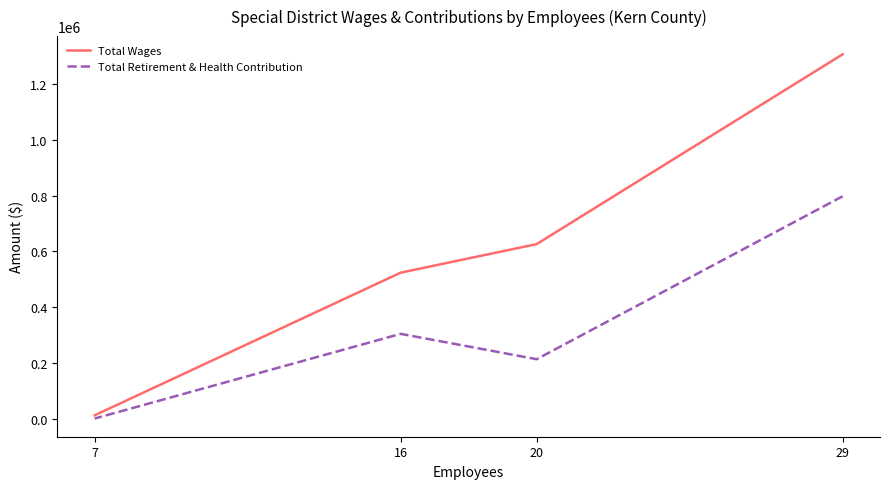

Is the value of Total Retirement & Health Contribution at 7 greater than the value of Total Wages at 20?

No